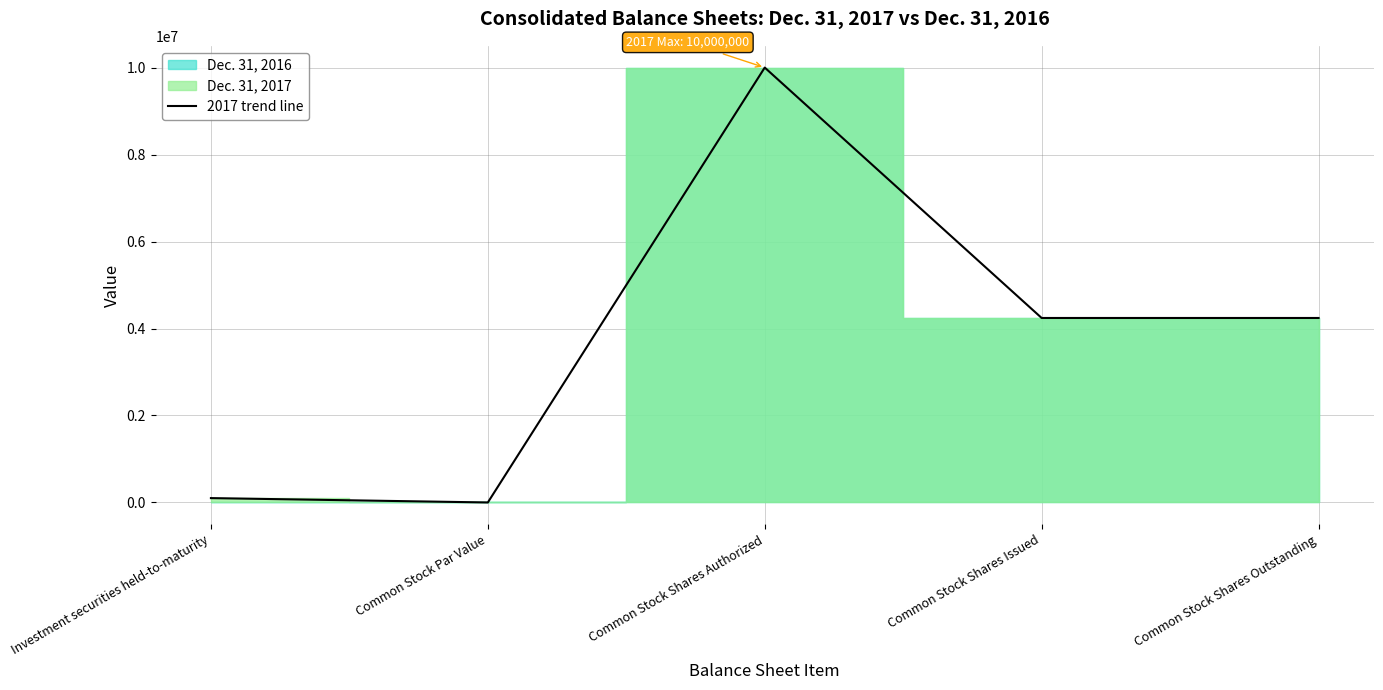

List the labels in order of value, largest first.

Common Stock Shares Authorized, Common Stock Shares Issued, Common Stock Shares Outstanding, Investment securities held-to-maturity, Common Stock Par Value